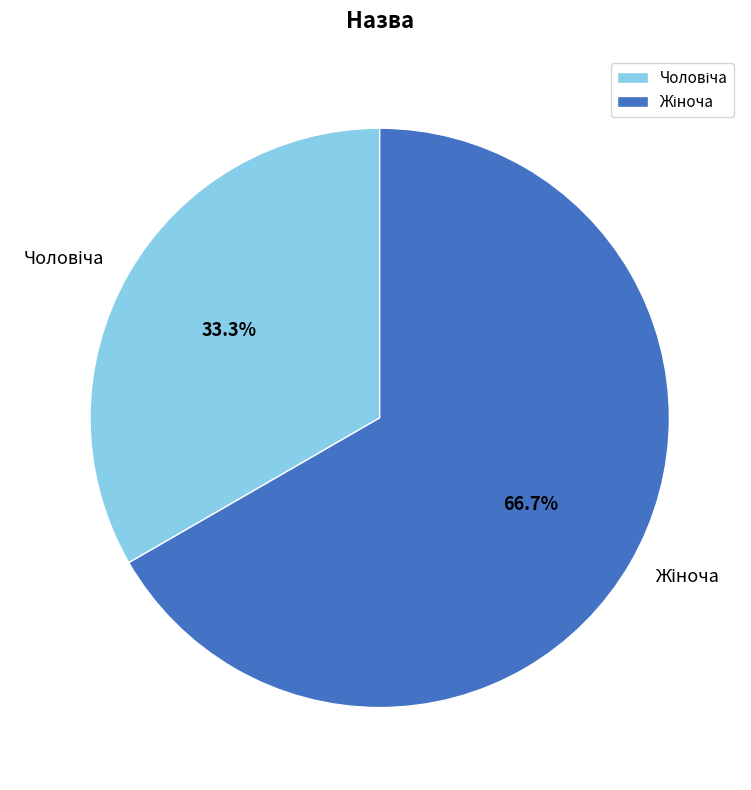

Does any single category account for the majority?

Yes